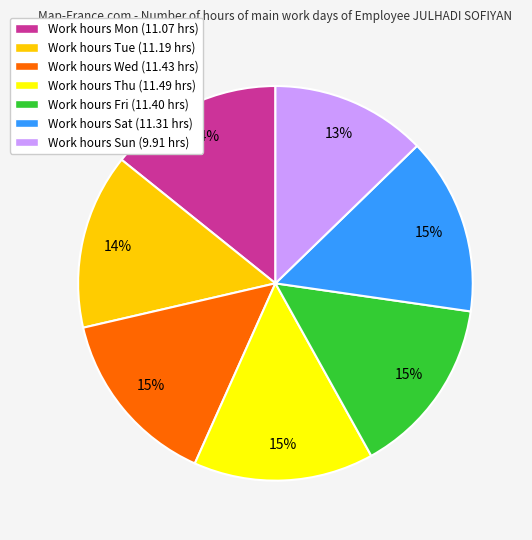

Between Work hours Sat (11.31 hrs) and Work hours Sun (9.91 hrs), which is larger?

Work hours Sat (11.31 hrs)